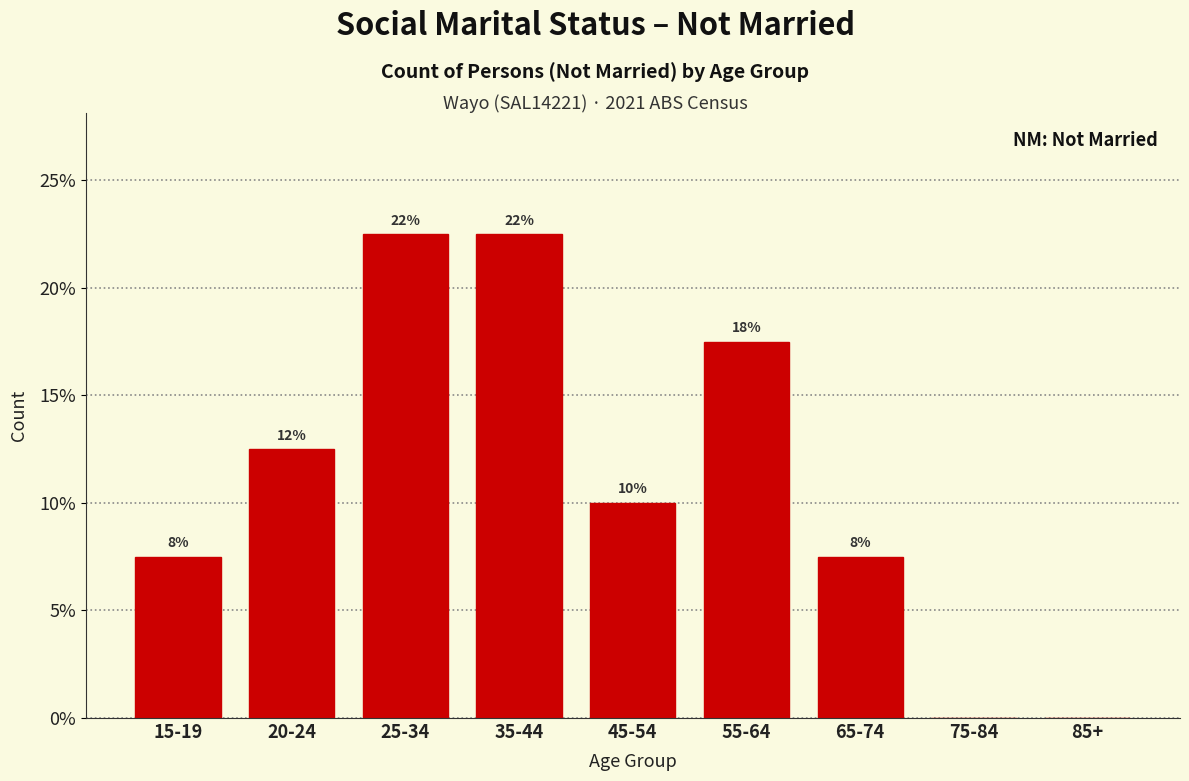

Are the bars horizontal?

No